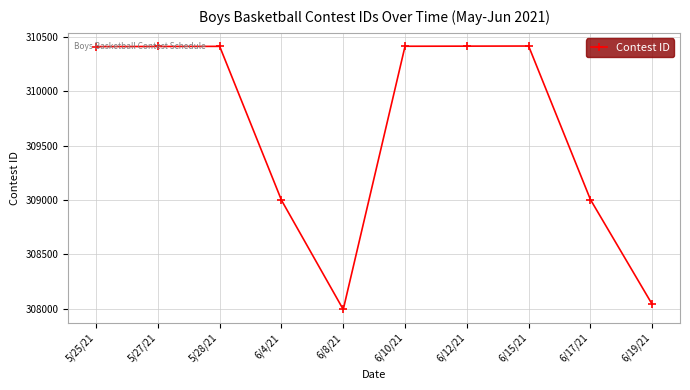

Is it true that the value at 6/19/21 is 308040?

True